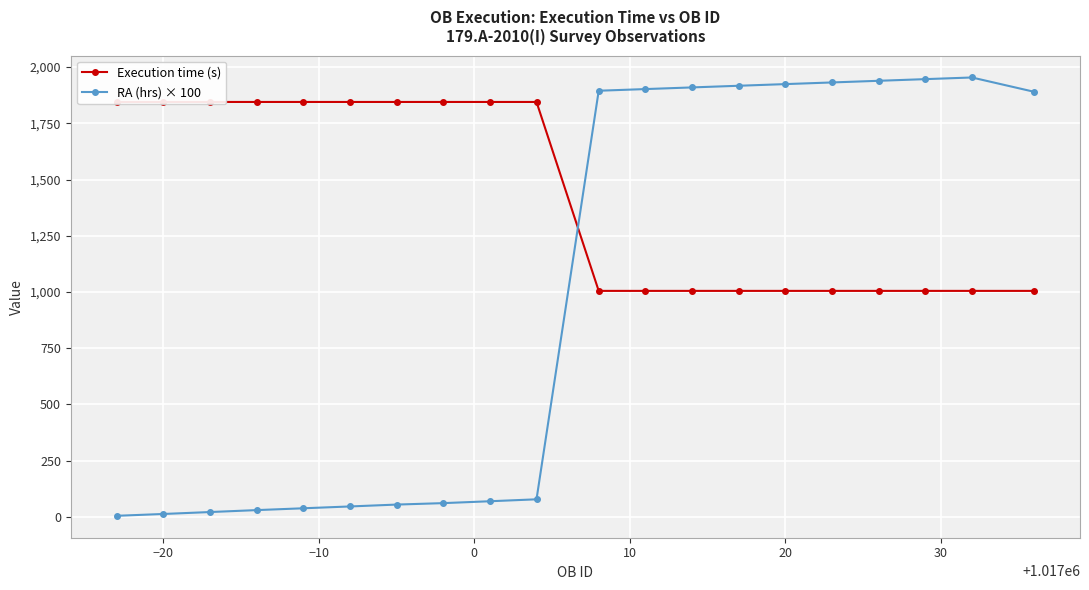

True or false: RA (hrs) × 100 has more than 0 points higher than both neighbors.

True